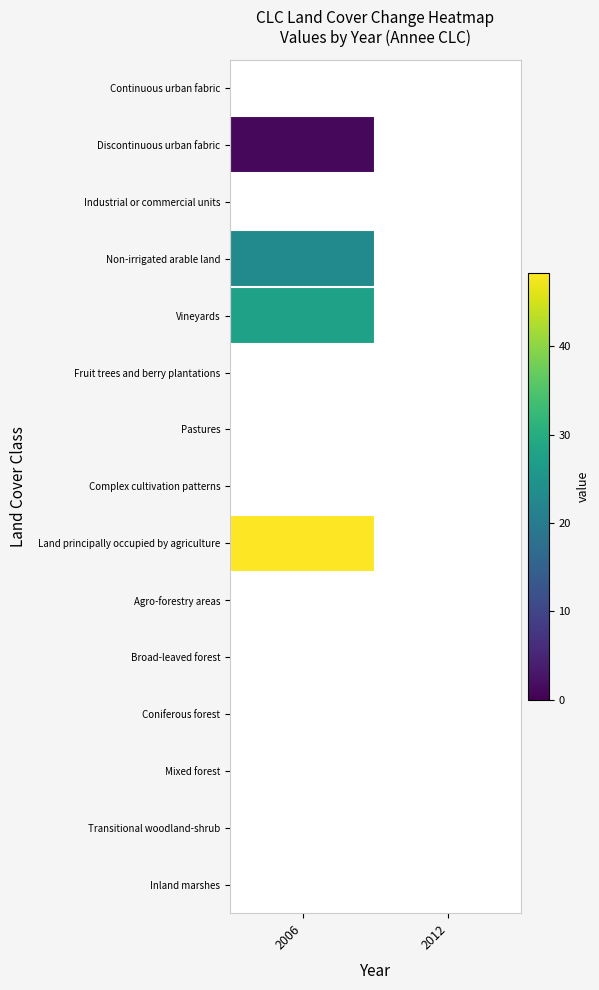

Reading right to left, transcribe all the data shown in this chart.

Continuous urban fabric: 2012=0.0	2006=0.0
Discontinuous urban fabric: 2012=0.0	2006=1.1
Industrial or commercial units: 2012=0.0	2006=0.0
Non-irrigated arable land: 2012=0.0	2006=22.9
Vineyards: 2012=0.0	2006=27.7
Fruit trees and berry plantations: 2012=0.0	2006=0.0
Pastures: 2012=0.0	2006=0.0
Complex cultivation patterns: 2012=0.0	2006=0.0
Land principally occupied by agriculture: 2012=0.0	2006=48.3
Agro-forestry areas: 2012=0.0	2006=0.0
Broad-leaved forest: 2012=0.0	2006=0.0
Coniferous forest: 2012=0.0	2006=0.0
Mixed forest: 2012=0.0	2006=0.0
Transitional woodland-shrub: 2012=0.0	2006=0.0
Inland marshes: 2012=0.0	2006=0.0